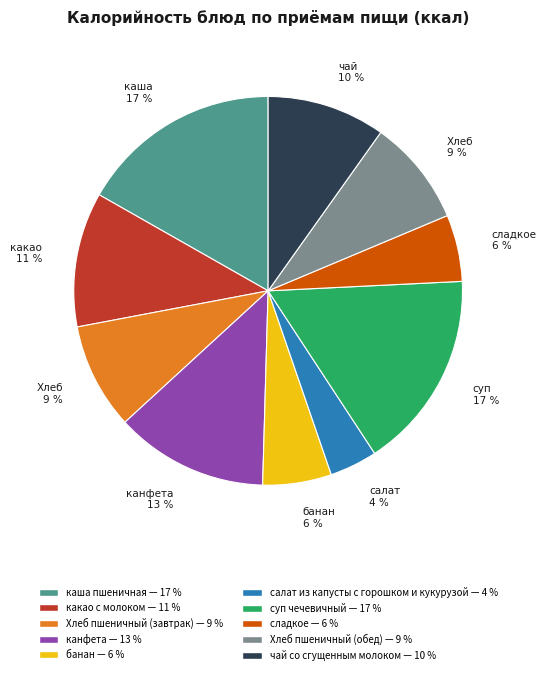

To the nearest percent, what portion does сладкое represent?

6%